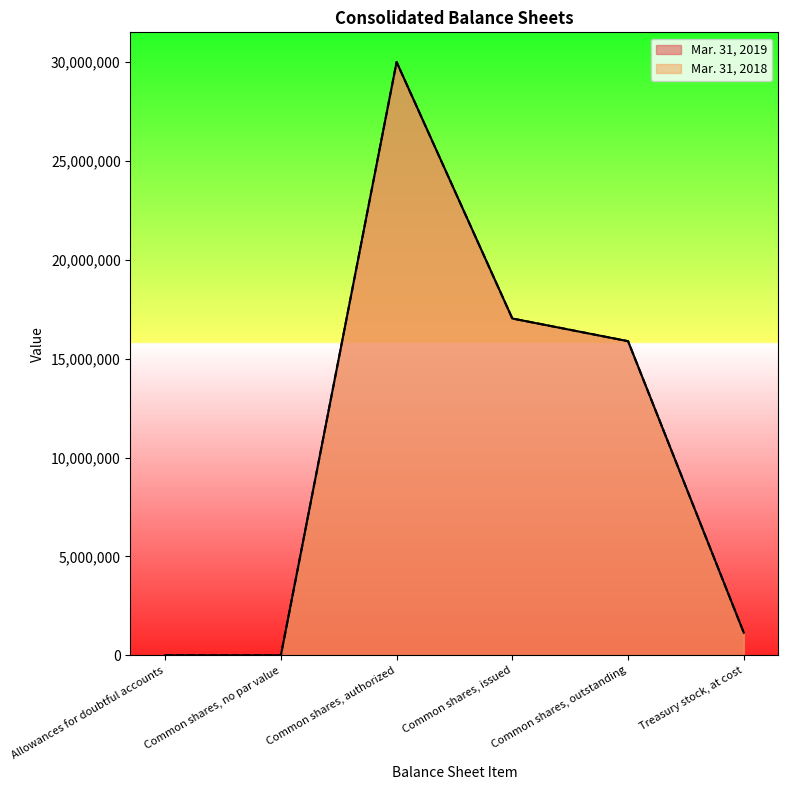

True or false: Mar. 31, 2019 and Mar. 31, 2018 cross at least once.

False